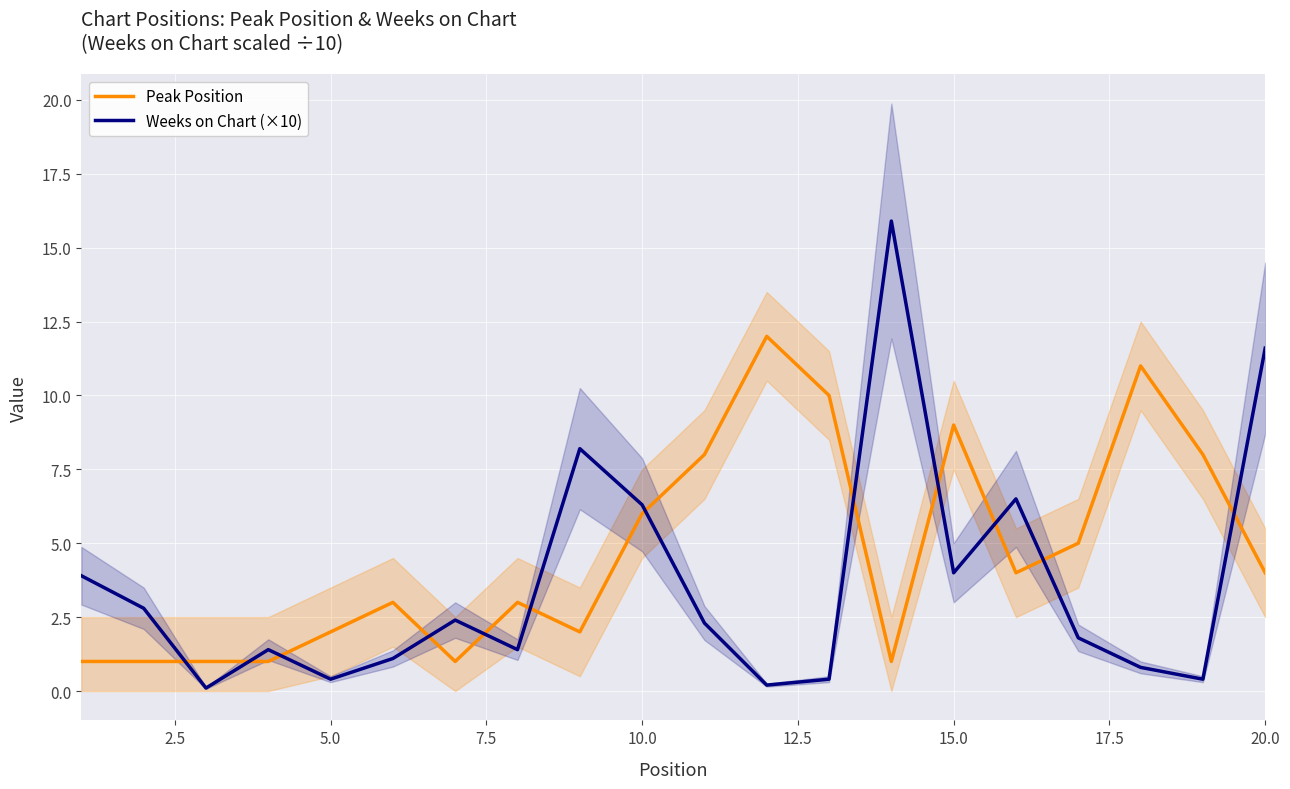

What is the maximum value for Weeks on Chart (×10)?

15.9